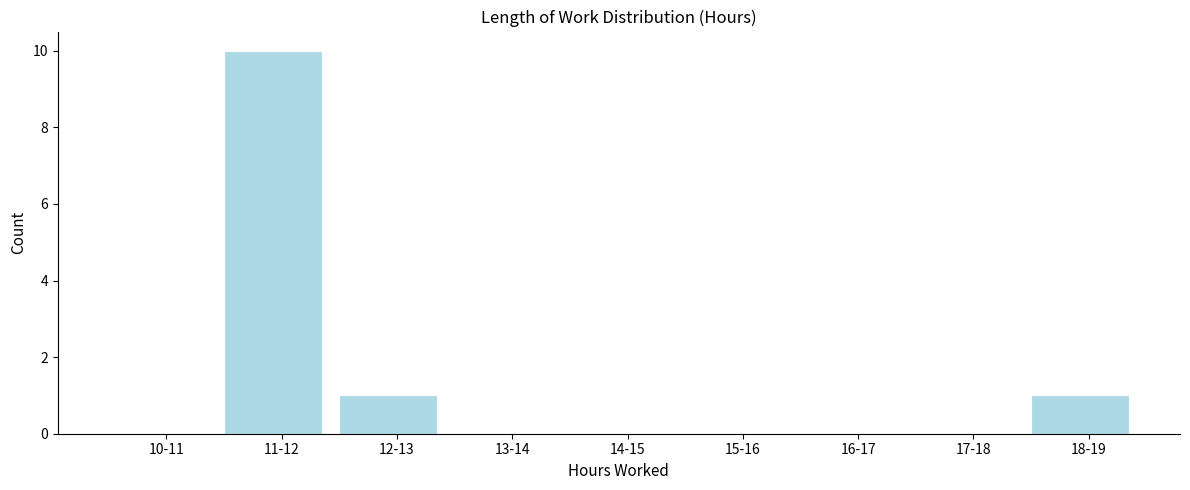

Reading left to right, transcribe all the data shown in this chart.

10-11=0	11-12=10	12-13=1	13-14=0	14-15=0	15-16=0	16-17=0	17-18=0	18-19=1